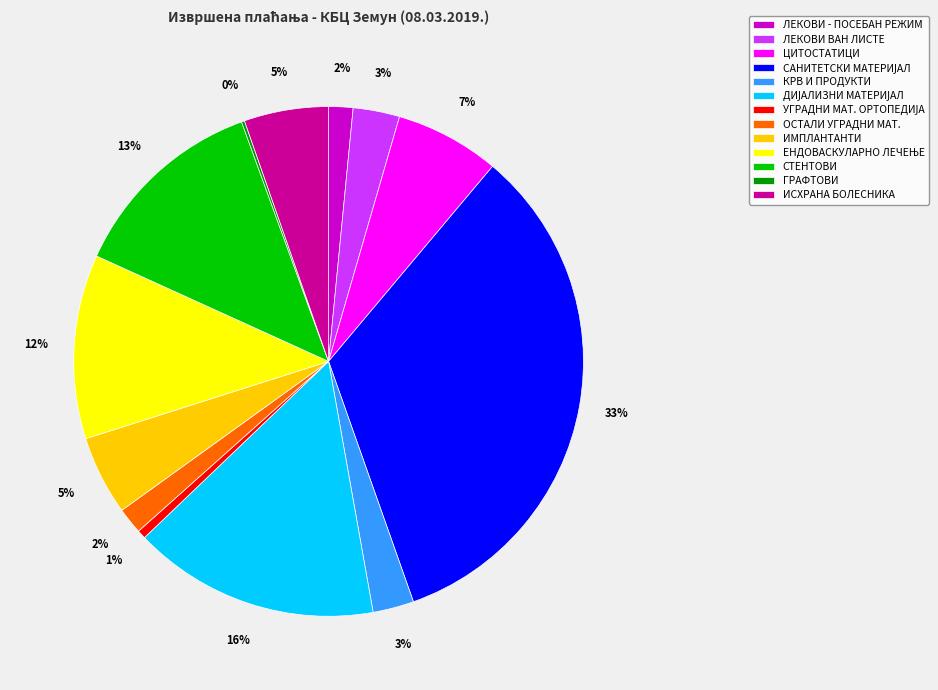

Does any single category account for the majority?

No